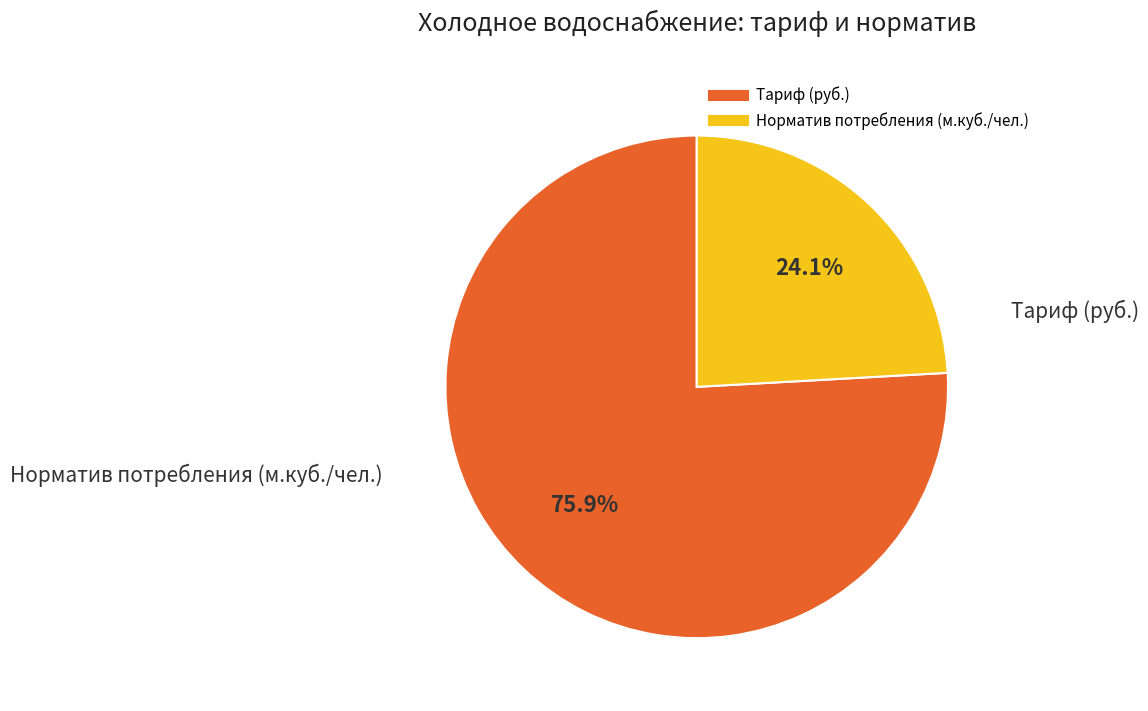

Approximately how many times larger is the value at Тариф (руб.) compared to Норматив потребления (м.куб./чел.)?

3.1